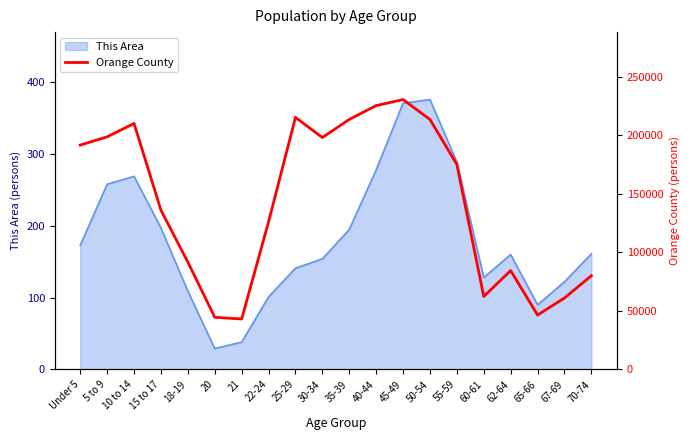

True or false: This Area has a value of 109 at 18-19.

True